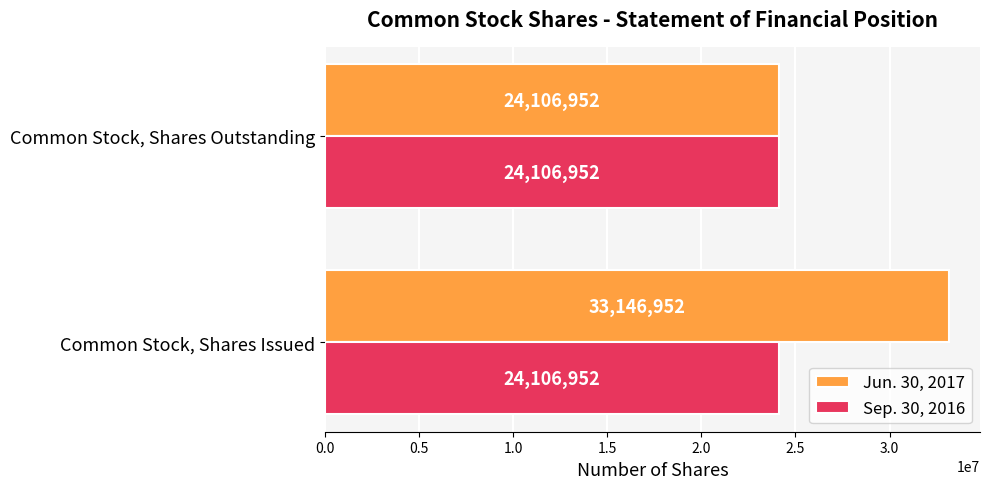

True or false: Sep. 30, 2016 has a value of 38899970 at Common Stock, Shares Outstanding.

False